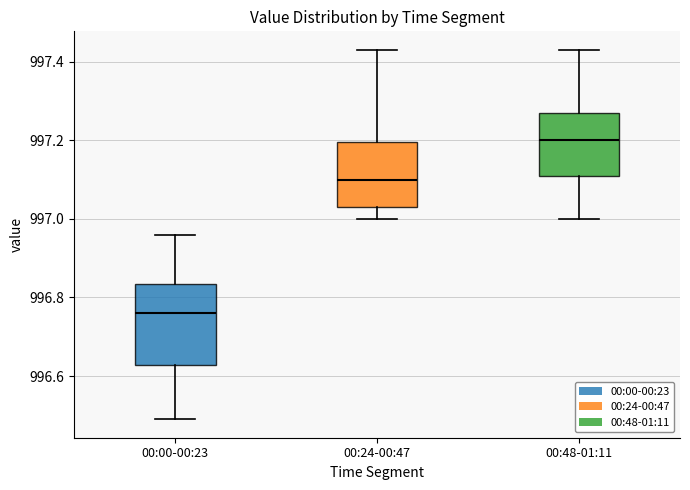

Which box's median line is the lowest?

00:00-00:23